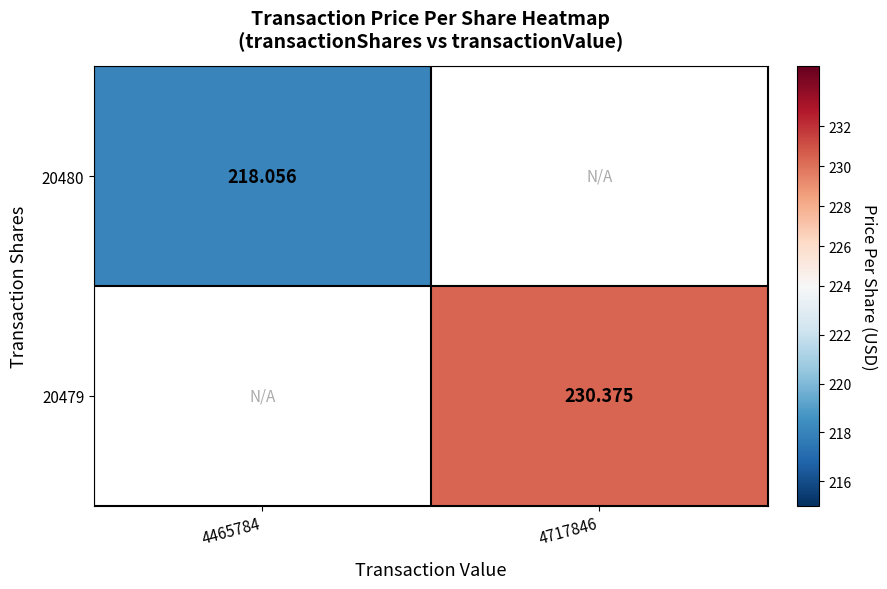

Is the value of 20479 at 4717846 greater than the value of 20480 at 4465784?

Yes